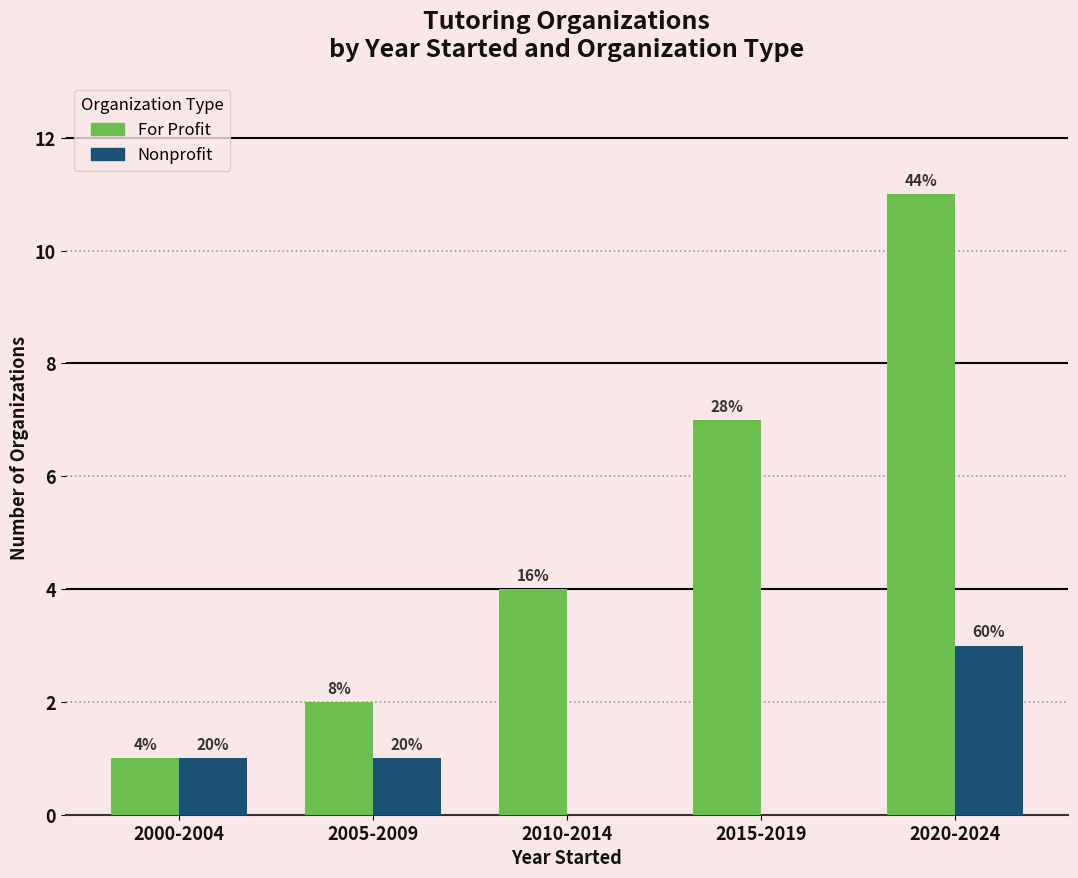

What is the total value across all series at 2020-2024?

14